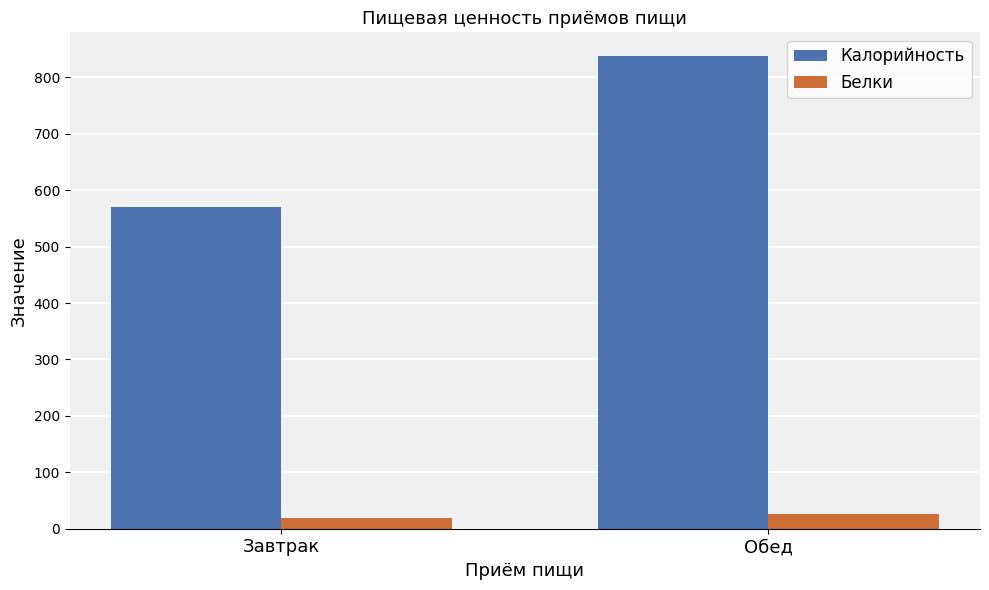

How many data points in Белки are less than 26?

1